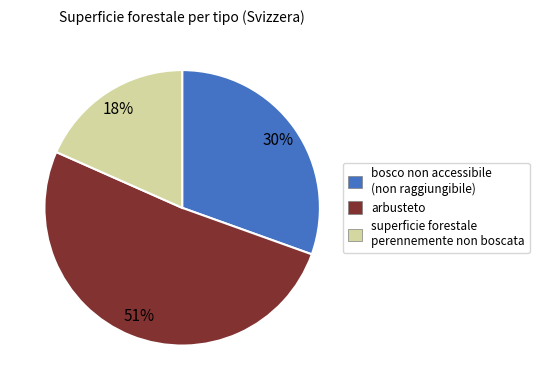

To the nearest percent, what is the average slice percentage?

33%